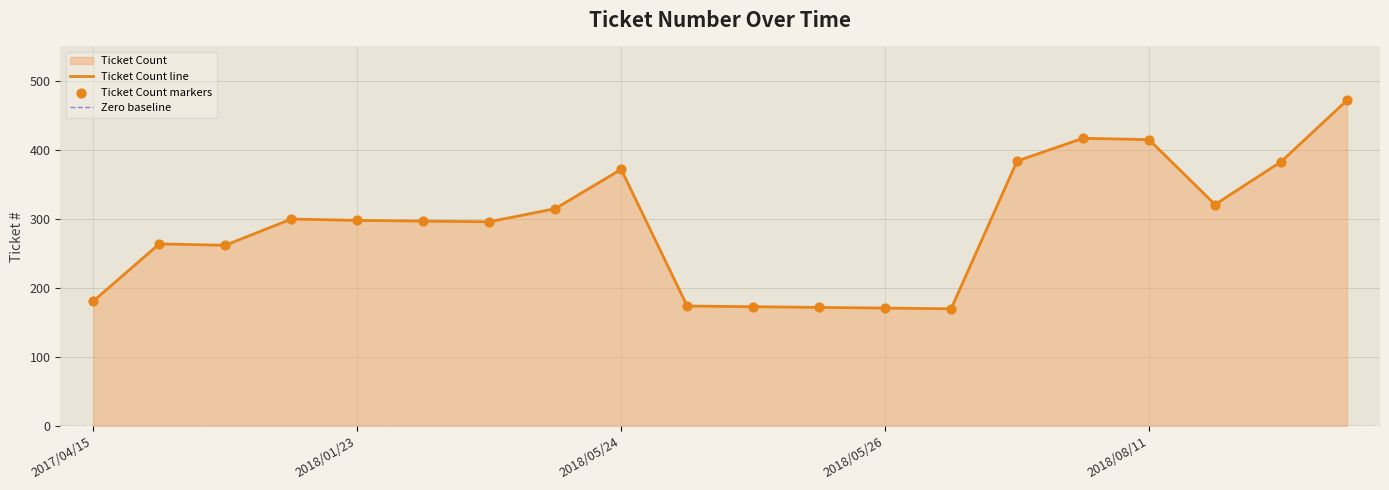

Approximately how many times larger is the value at 2018/08/11 compared to 2018/05/26?

2.4